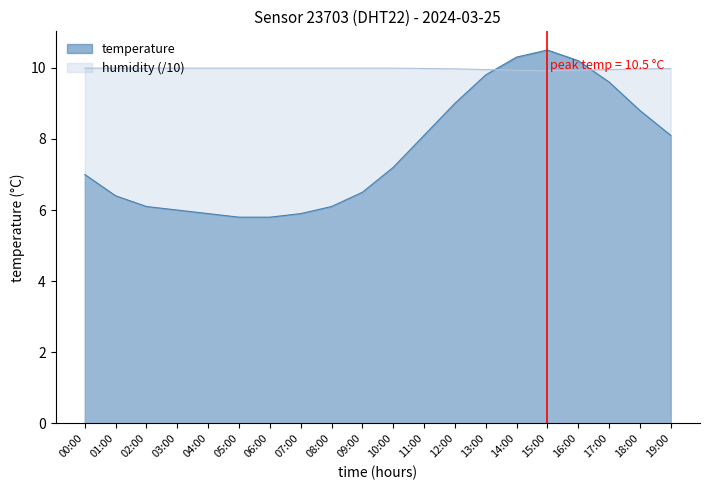

At which category does humidity reach its first local valley?

15:00